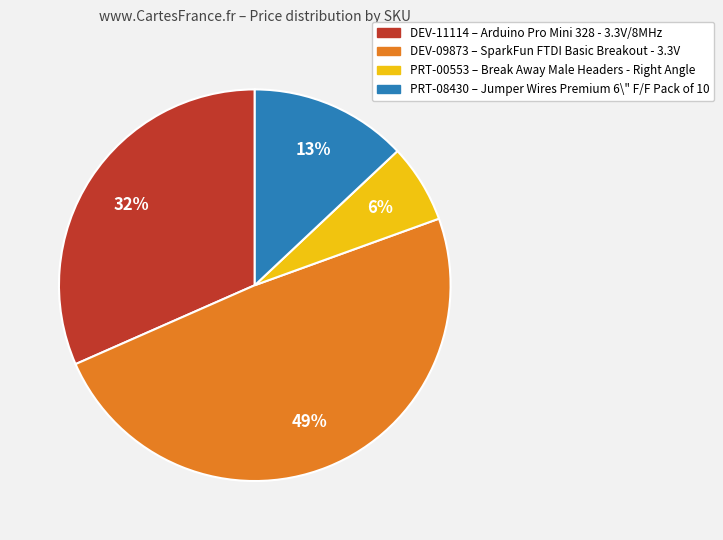

To the nearest percent, what is the average slice percentage?

25%